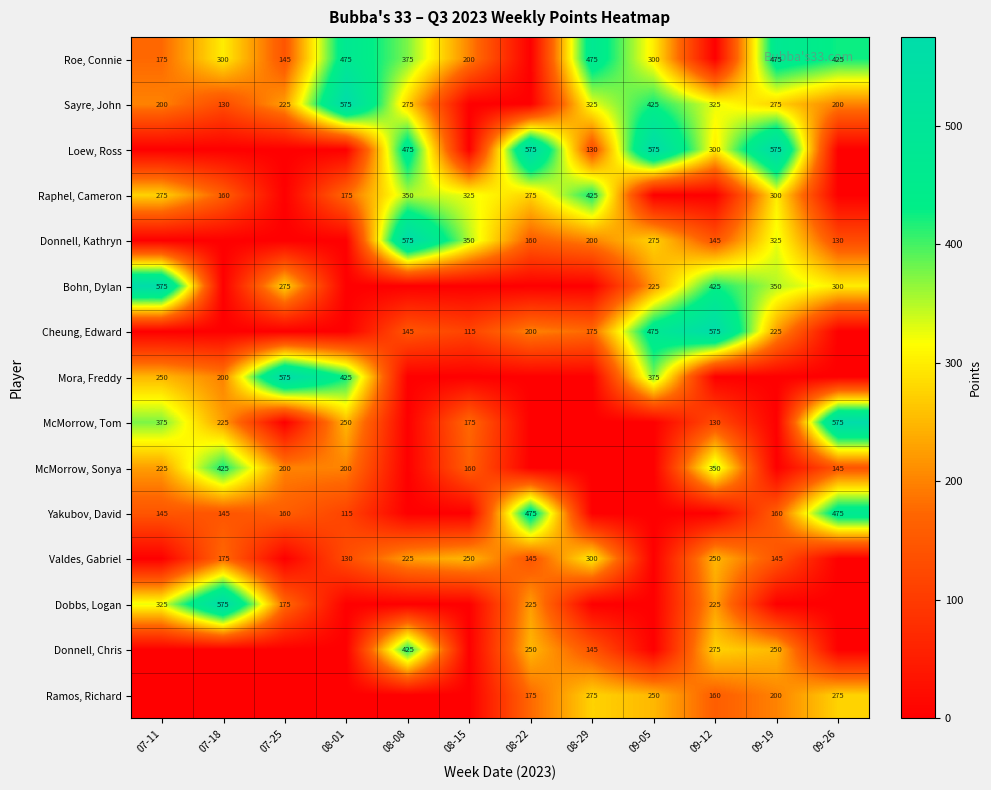

True or false: Raphel, Cameron has a value of 288 at 08-29.

False